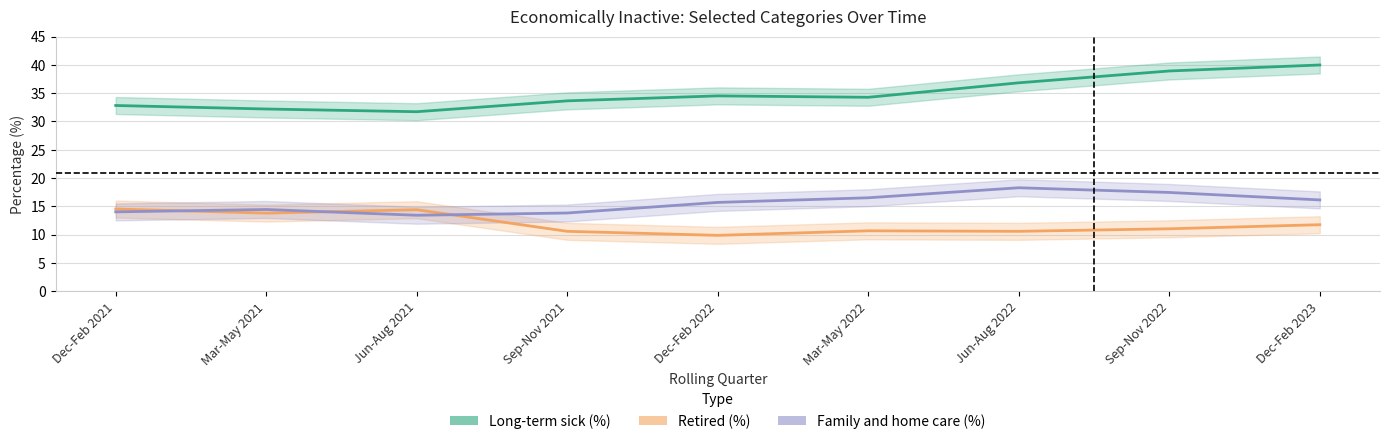

Reading right to left, list all the values displayed in this chart.

Long-term sick (%): Dec-Feb 2023=40.0	Sep-Nov 2022=38.9	Jun-Aug 2022=36.8	Mar-May 2022=34.3	Dec-Feb 2022=34.5	Sep-Nov 2021=33.6	Jun-Aug 2021=31.7	Mar-May 2021=32.2	Dec-Feb 2021=32.8
Retired (%): Dec-Feb 2023=11.7	Sep-Nov 2022=11.0	Jun-Aug 2022=10.6	Mar-May 2022=10.7	Dec-Feb 2022=9.9	Sep-Nov 2021=10.6	Jun-Aug 2021=14.4	Mar-May 2021=13.8	Dec-Feb 2021=14.5
Family and home care (%): Dec-Feb 2023=16.1	Sep-Nov 2022=17.4	Jun-Aug 2022=18.3	Mar-May 2022=16.5	Dec-Feb 2022=15.7	Sep-Nov 2021=13.8	Jun-Aug 2021=13.4	Mar-May 2021=14.4	Dec-Feb 2021=14.0